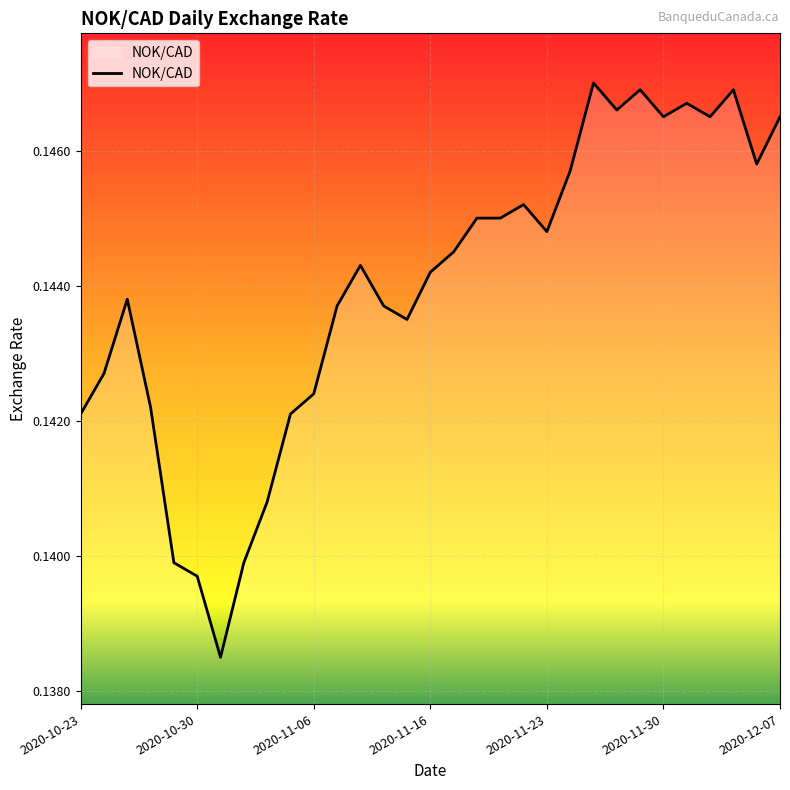

How many interior local peaks (higher than both neighbors) does the data have?

7